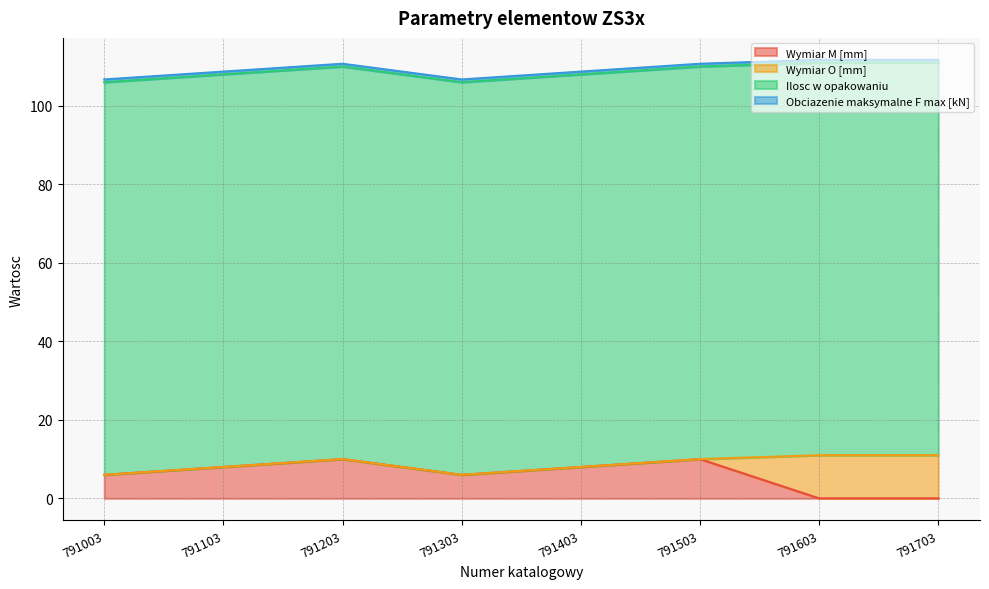

Between 791303 and 791103, which is larger?

791103